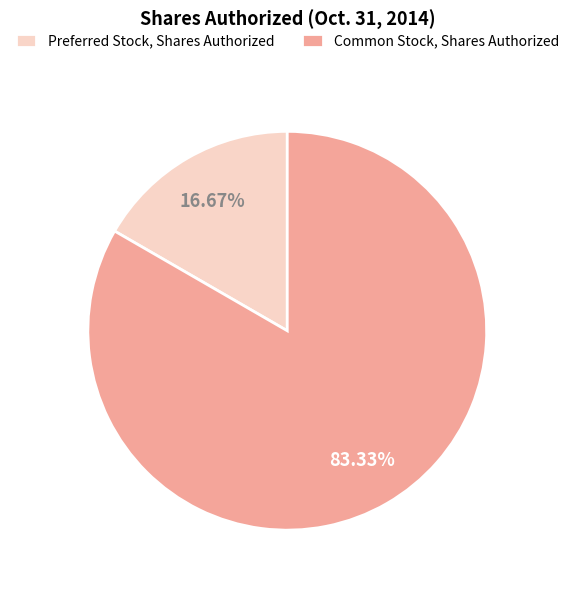

Is it true that Preferred Stock, Shares Authorized is 17% of the pie?

True